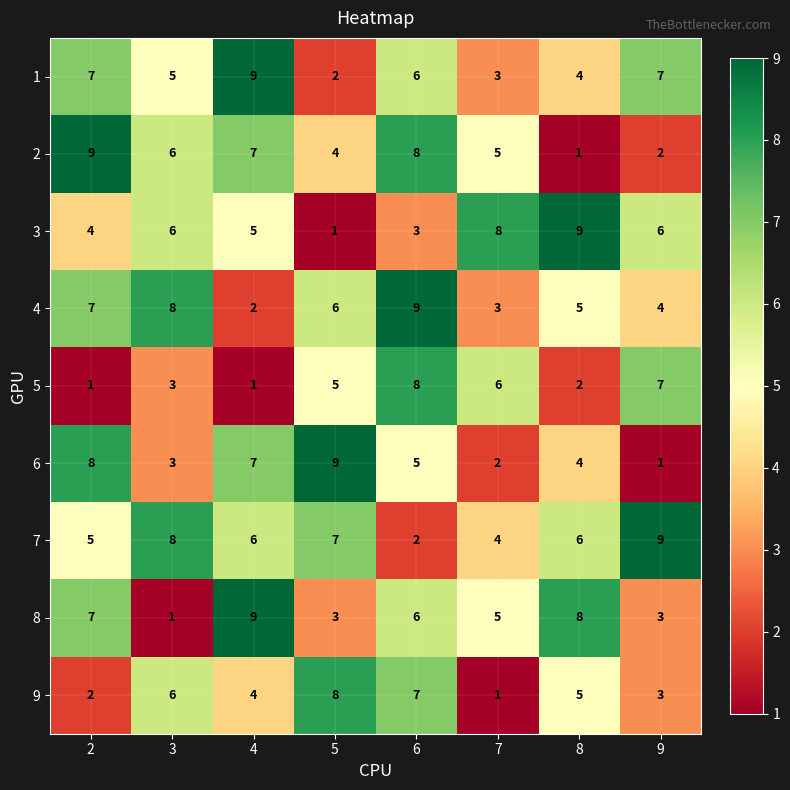

The 9 series shows 1 at 4. True or false?

False